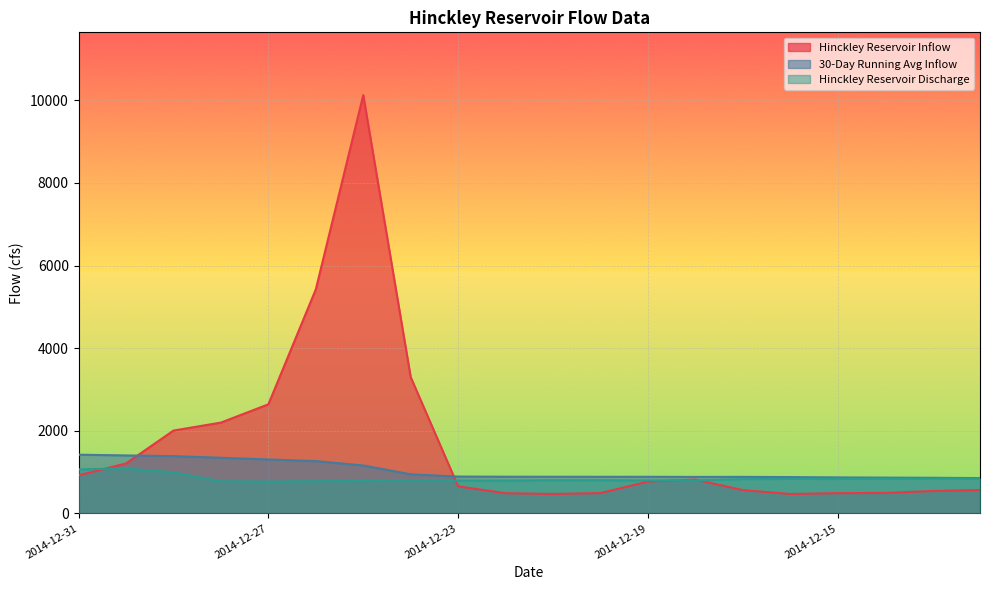

Which category has the lowest value across all series?

2014-12-16